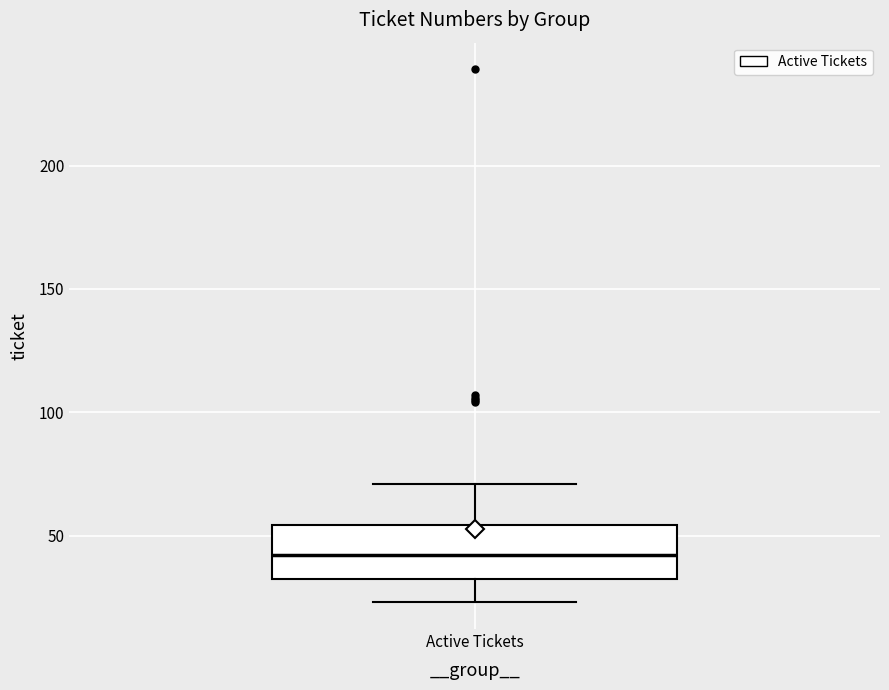

Where does the median line of the box for Active Tickets sit on the y-axis? The values are not printed on the chart, so give them approximately, as read against the axis.

40